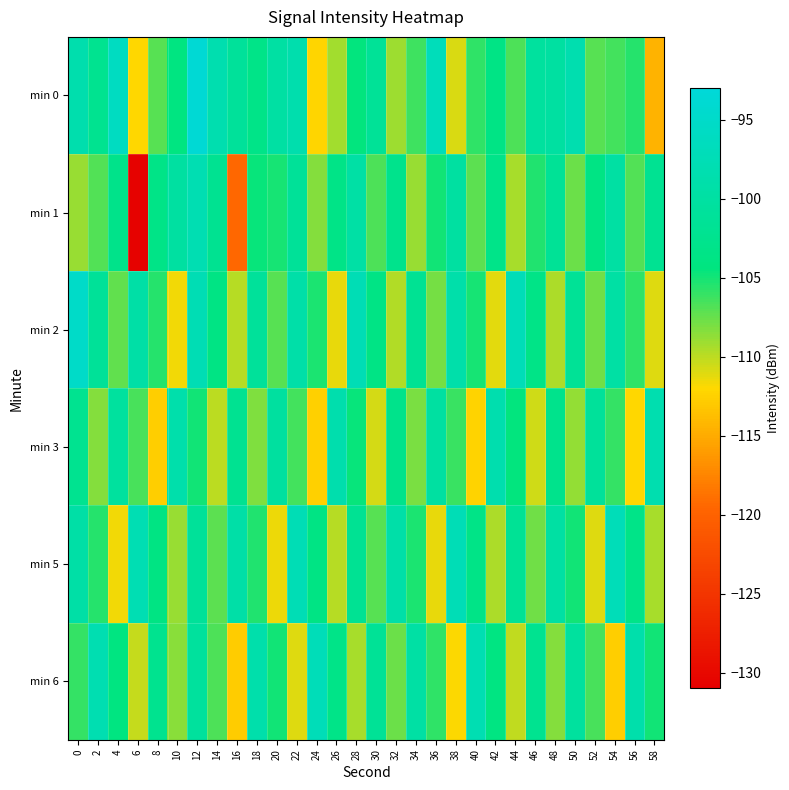

At which category is the sum across all series the highest?

12